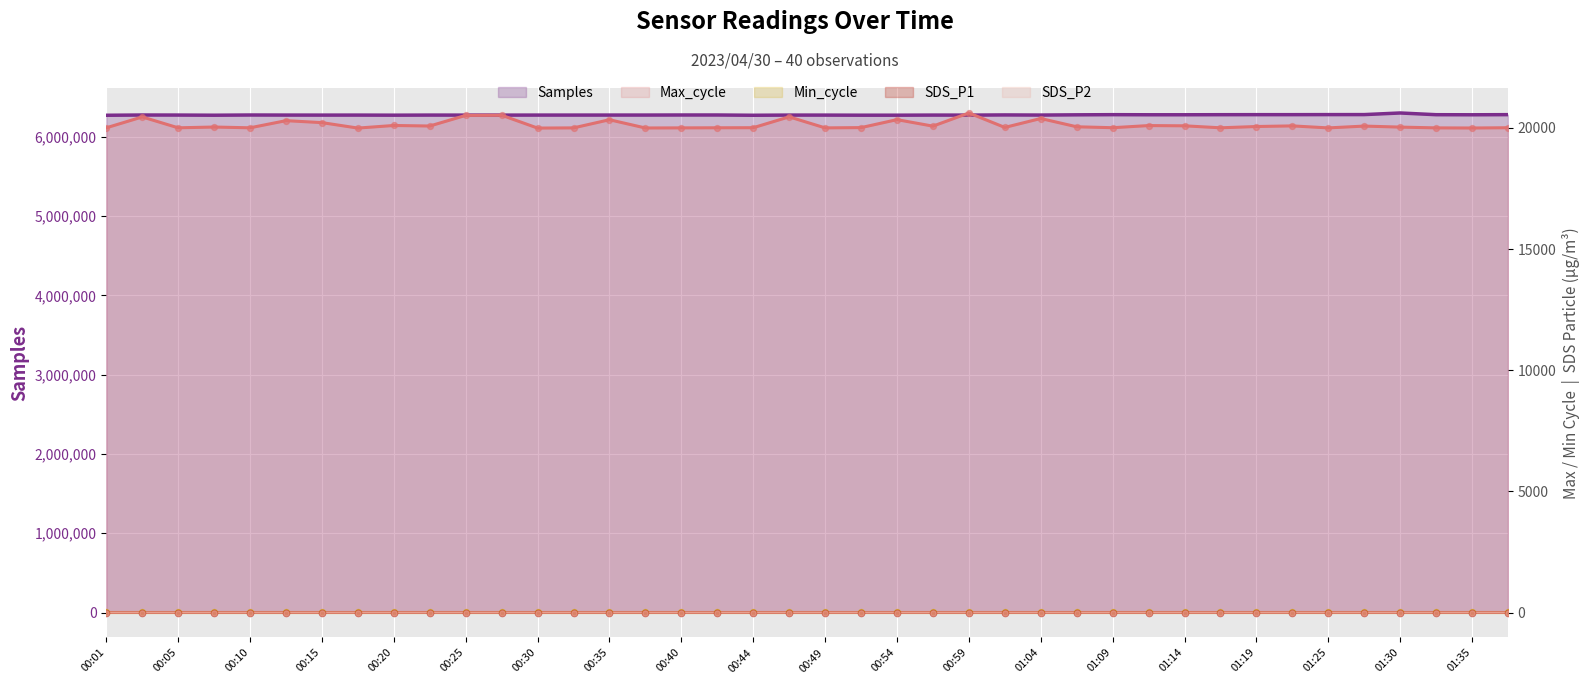

Is the value of Max_cycle at 01:11 greater than the value of SDS_P1 at 00:15?

Yes